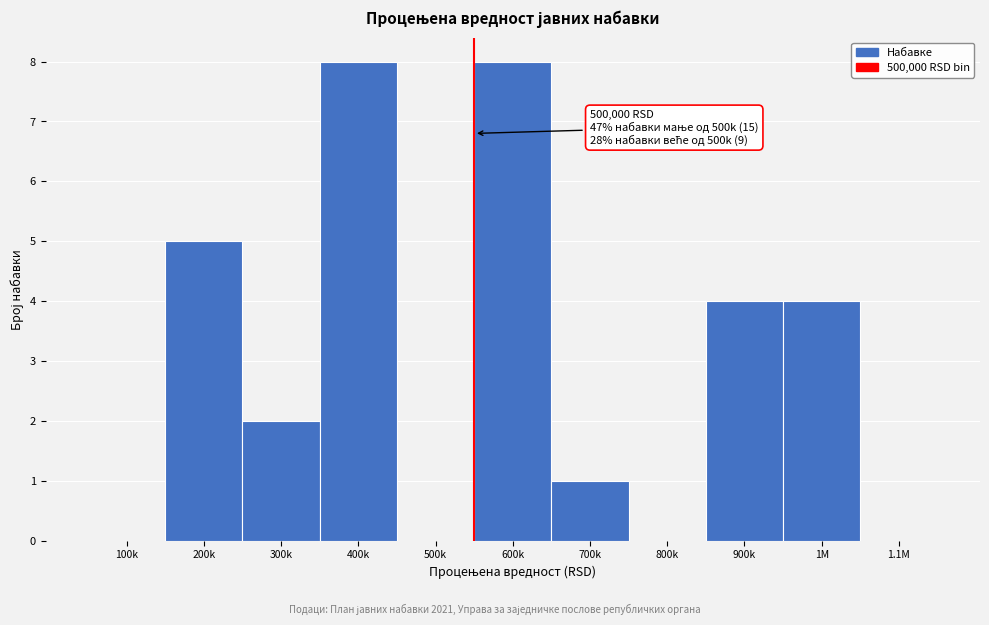

Reading left to right, transcribe all the data shown in this chart.

100k=0	200k=5	300k=2	400k=8	500k=0	600k=8	700k=1	800k=0	900k=4	1M=4	1.1M=0